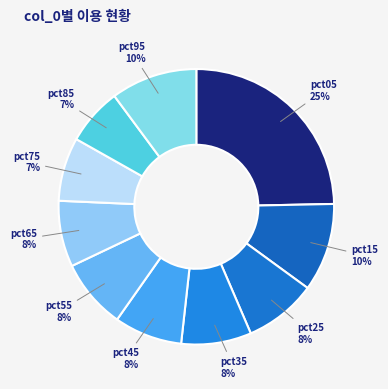

To the nearest percent, what is the combined percentage of pct55 and pct45?

16%